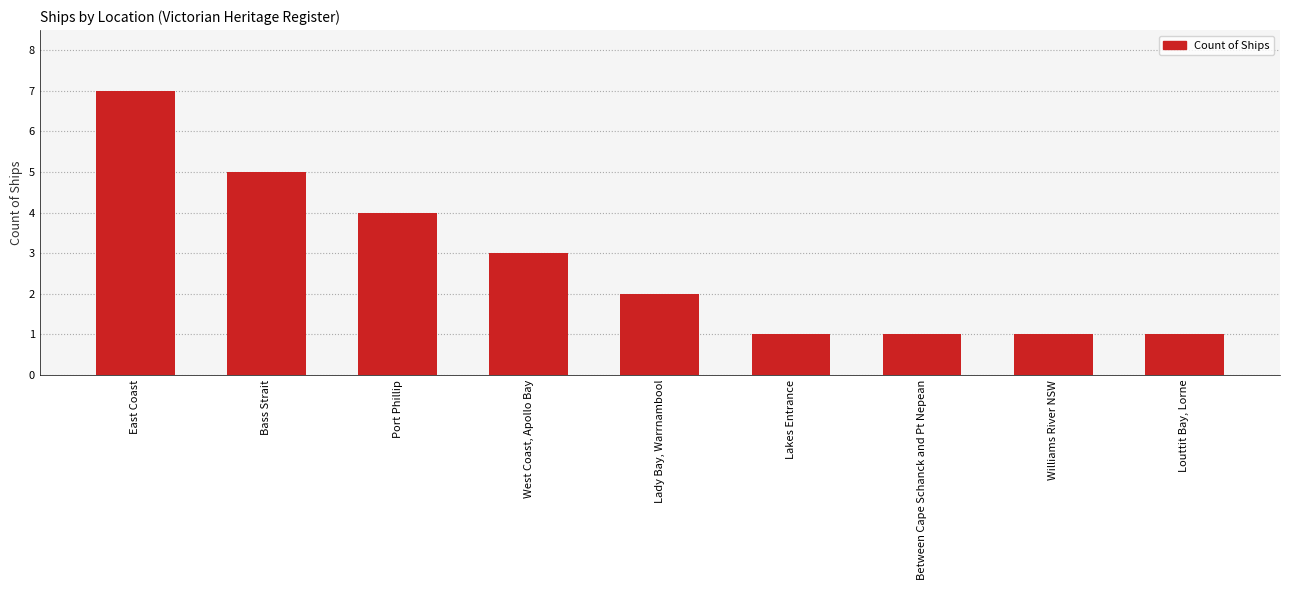

Between Bass Strait and Lady Bay, Warrnambool, which is larger?

Bass Strait